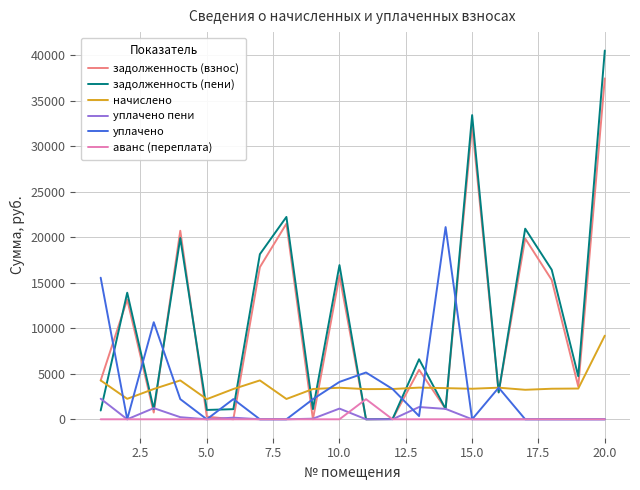

True or false: начислено and уплачено пени cross at least once.

False